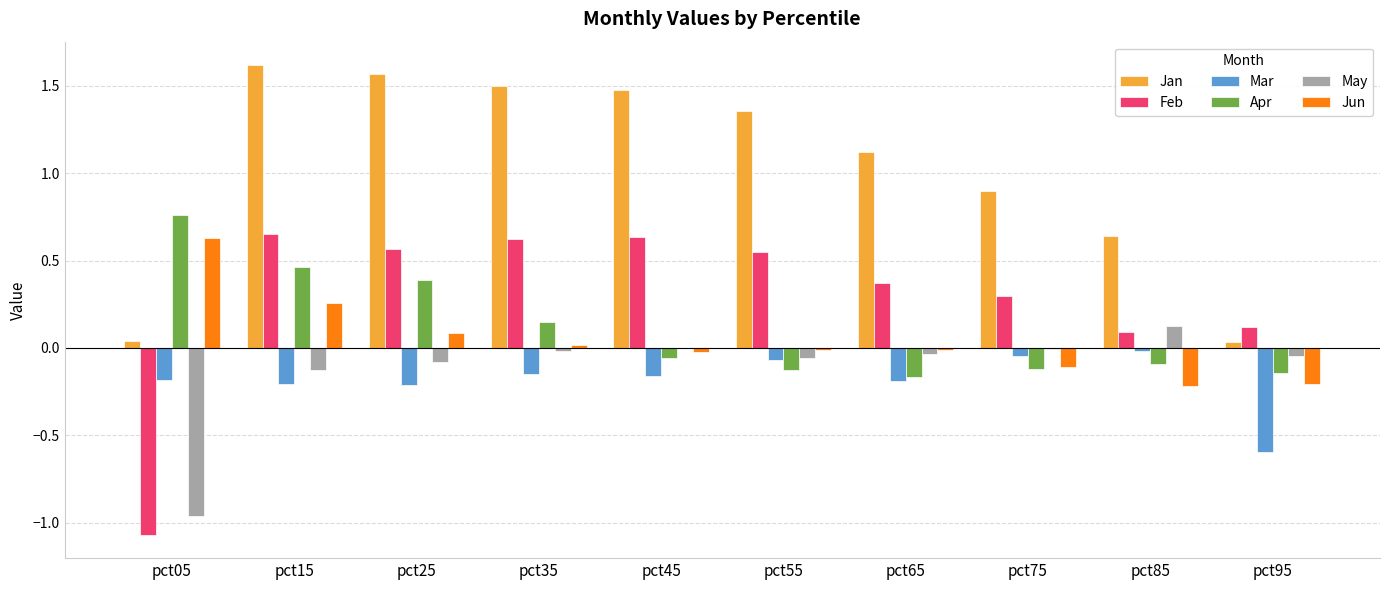

At which label does Mar reach its peak?

pct85